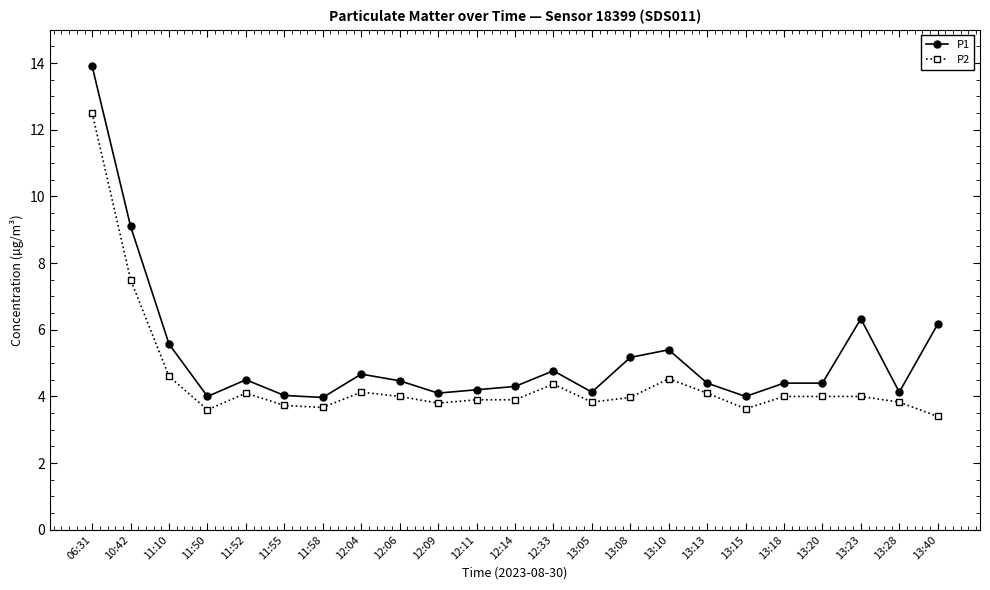

At which label does P1 reach its peak?

06:31